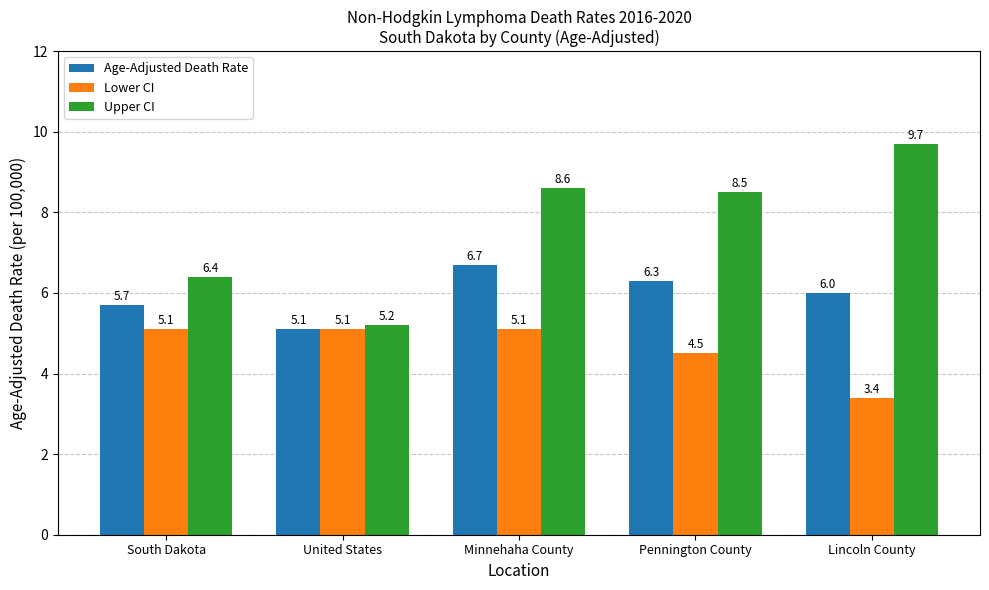

What is the label of the 2nd bar from the right?

Pennington County